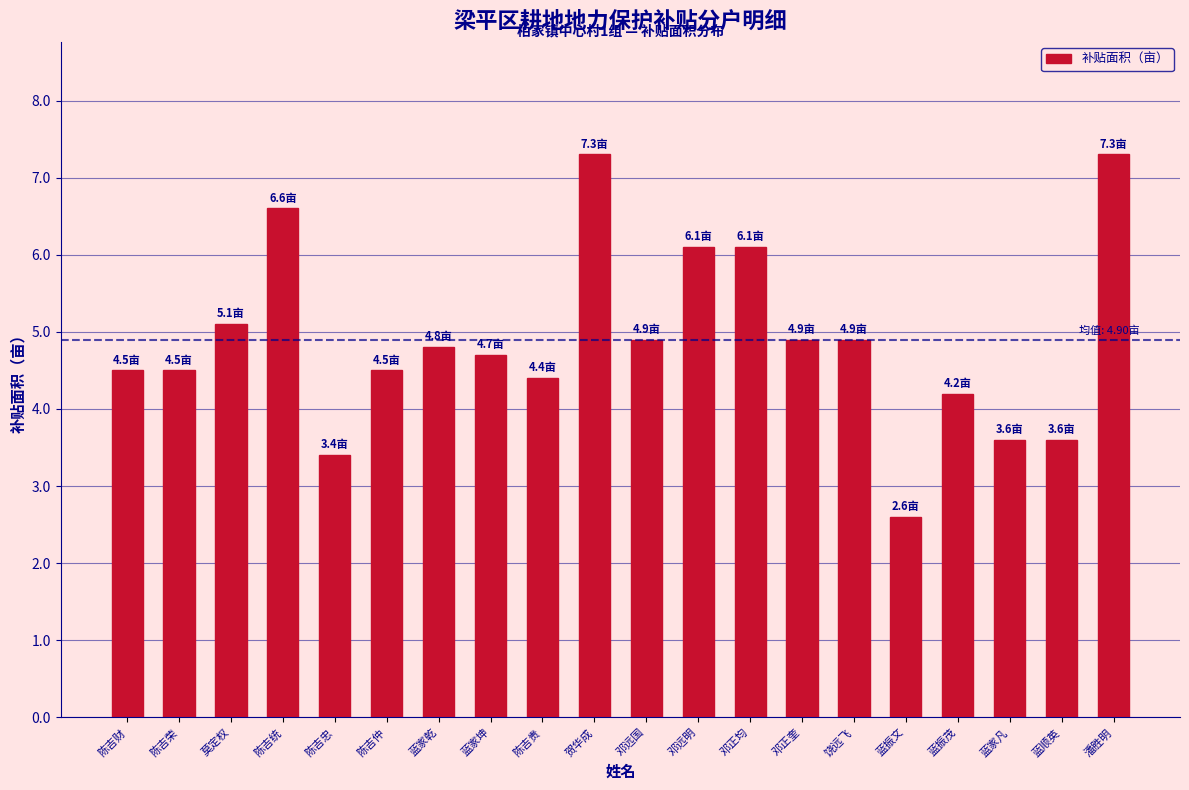

What value does the data have at 蓝振茂?

4.2